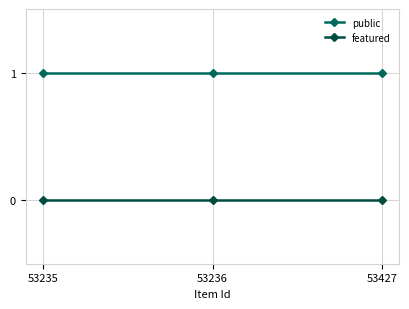

How many lines are shown in the chart?

2